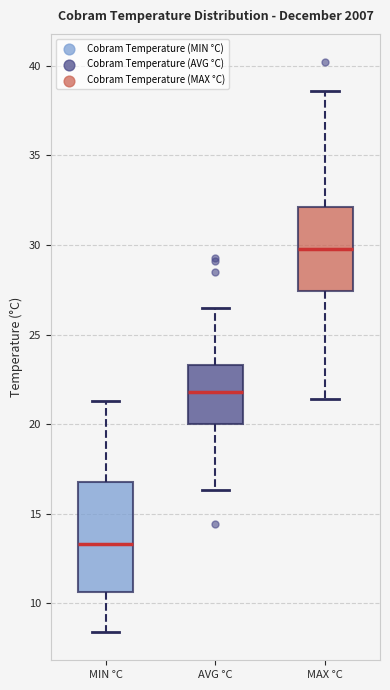

Where does the median line of the box for MIN °C sit on the y-axis? The values are not printed on the chart, so give them approximately, as read against the axis.

13.5